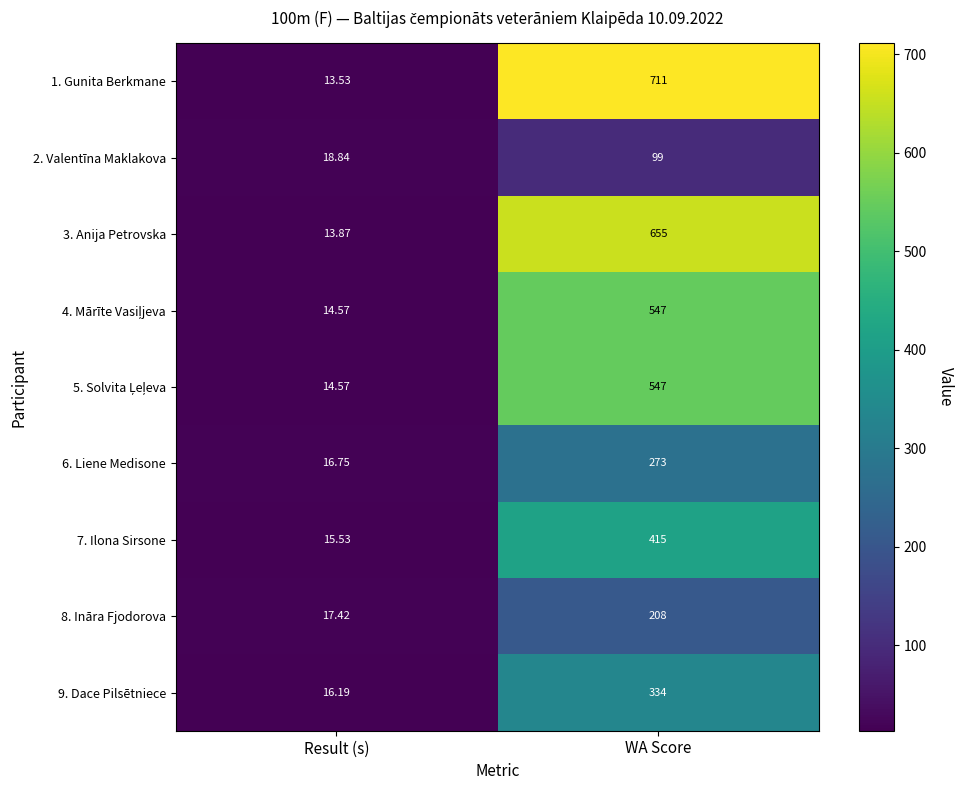

How many distinct data groups are displayed?

9